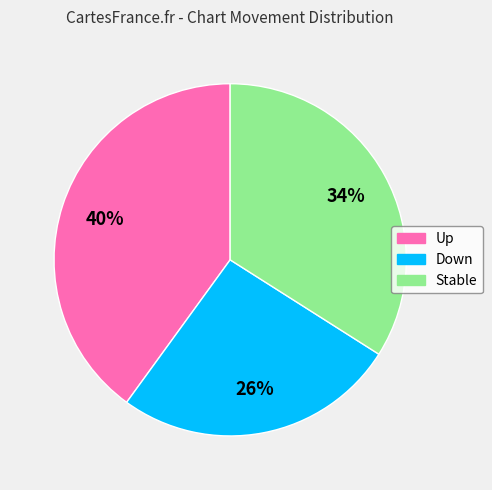

How many segments does this pie chart have?

3